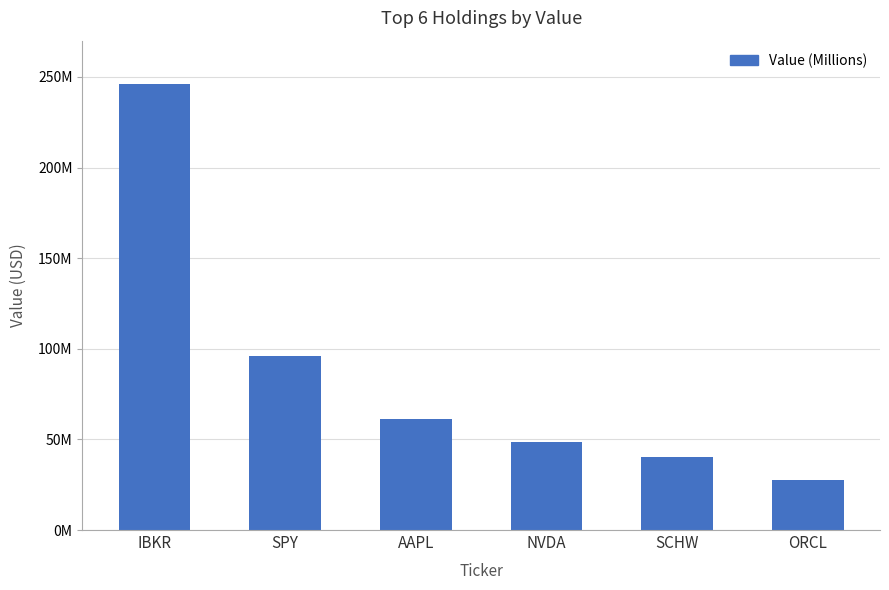

Where is the data nearest to the value 136759500?

SPY